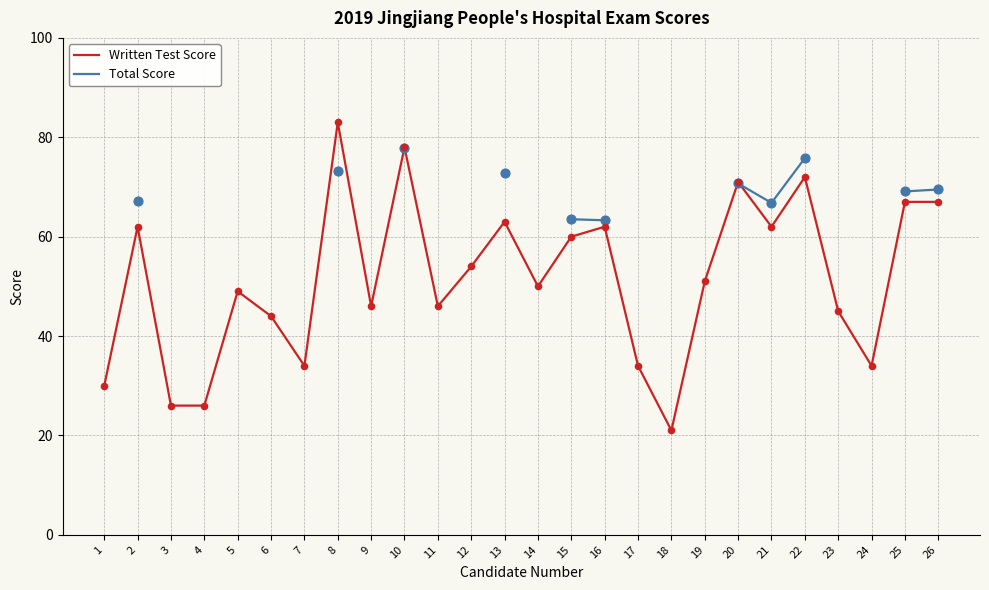

What are all the series names shown in the legend?

Written Test Score, Total Score